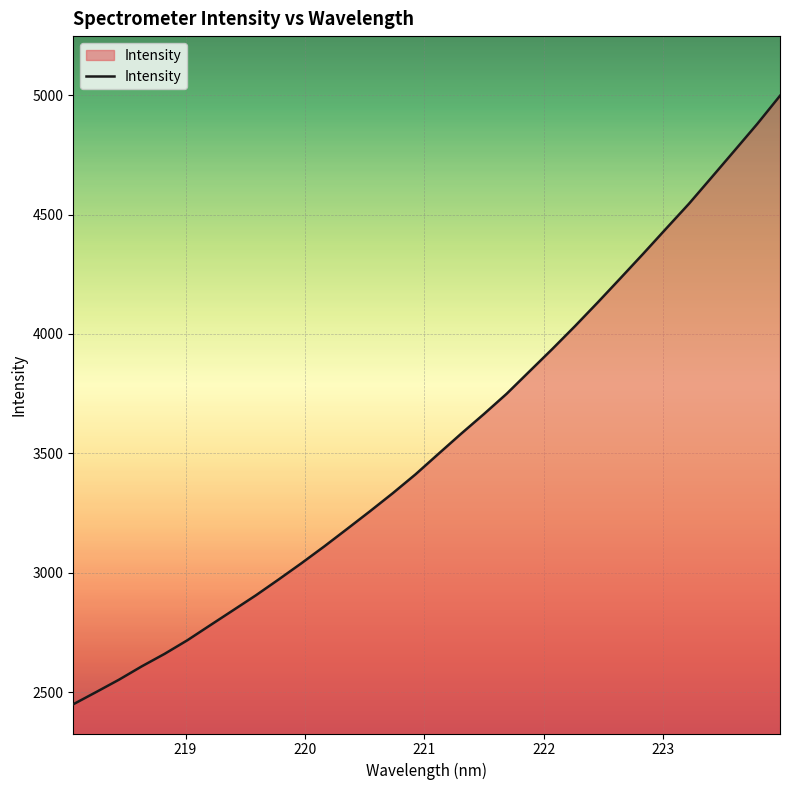

What is the difference between the maximum and minimum values?

2549.0